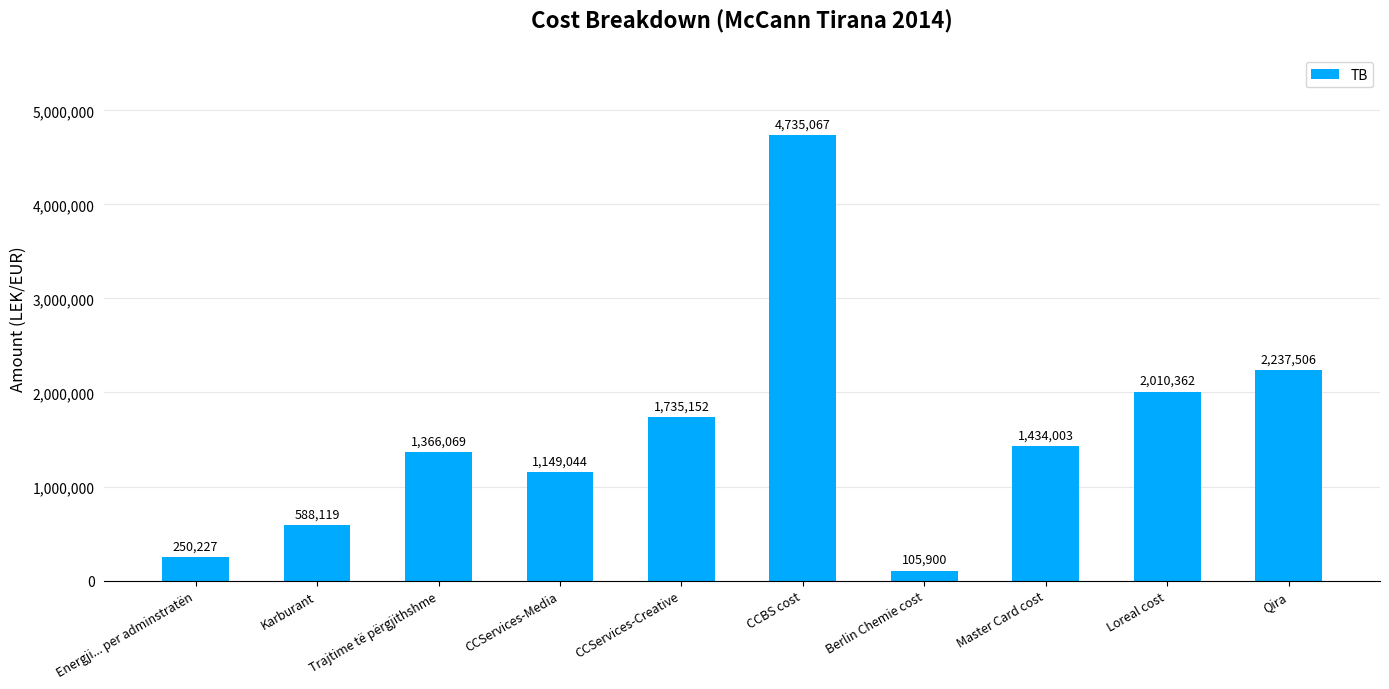

What is the difference between the second highest and second lowest values?

1987278.9